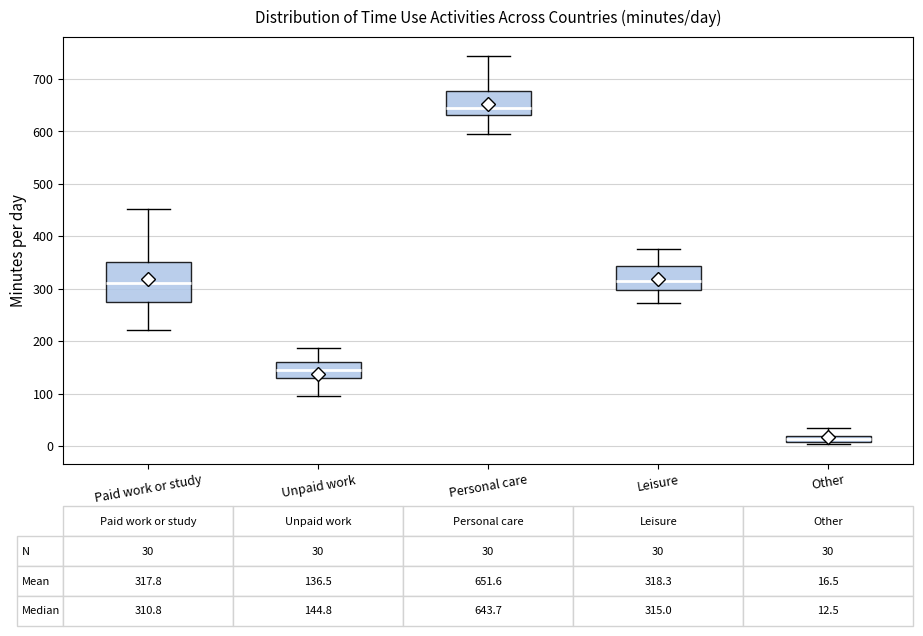

Which box's median line is the lowest?

Other